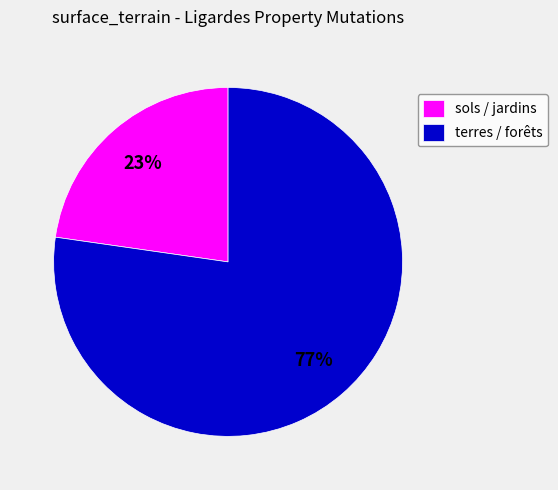

How many segments does this pie chart have?

2